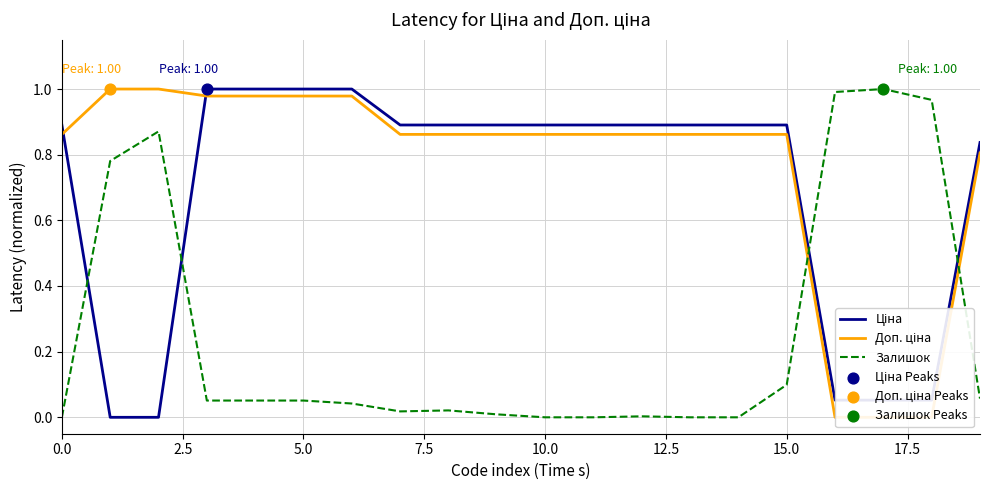

Which series contains the highest Y value?

Ціна